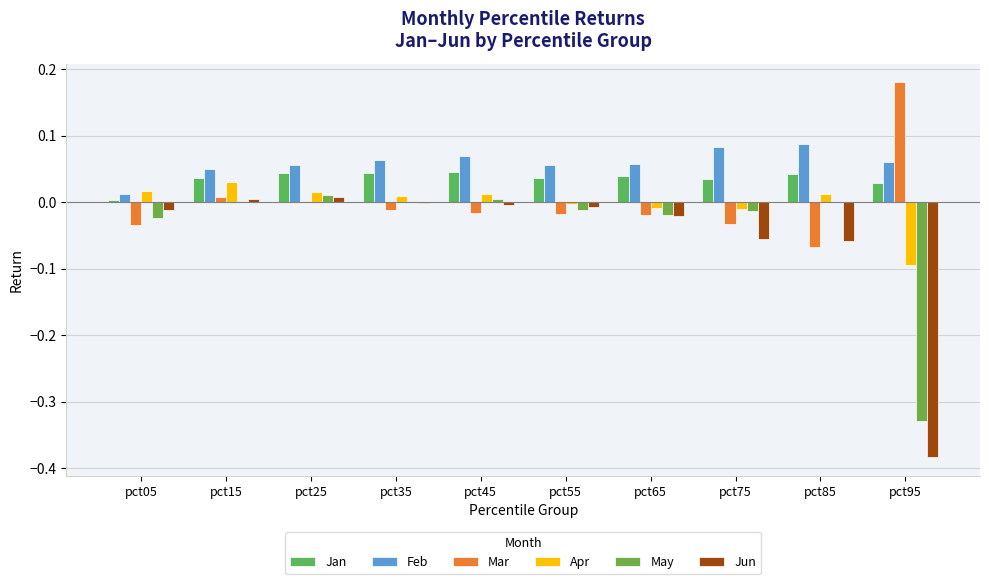

Rank the series at pct75 from highest to lowest value.

Feb, Jan, Apr, May, Mar, Jun